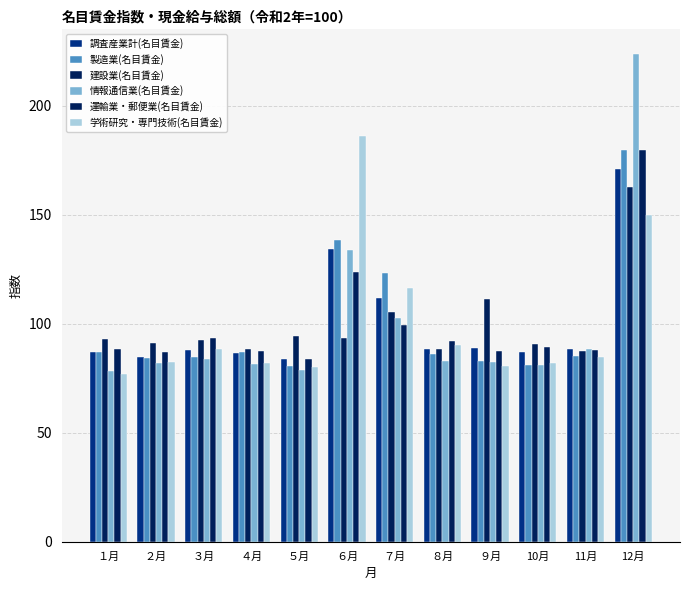

True or false: 建設業(名目賃金) has a value of 94.5 at ５月.

True